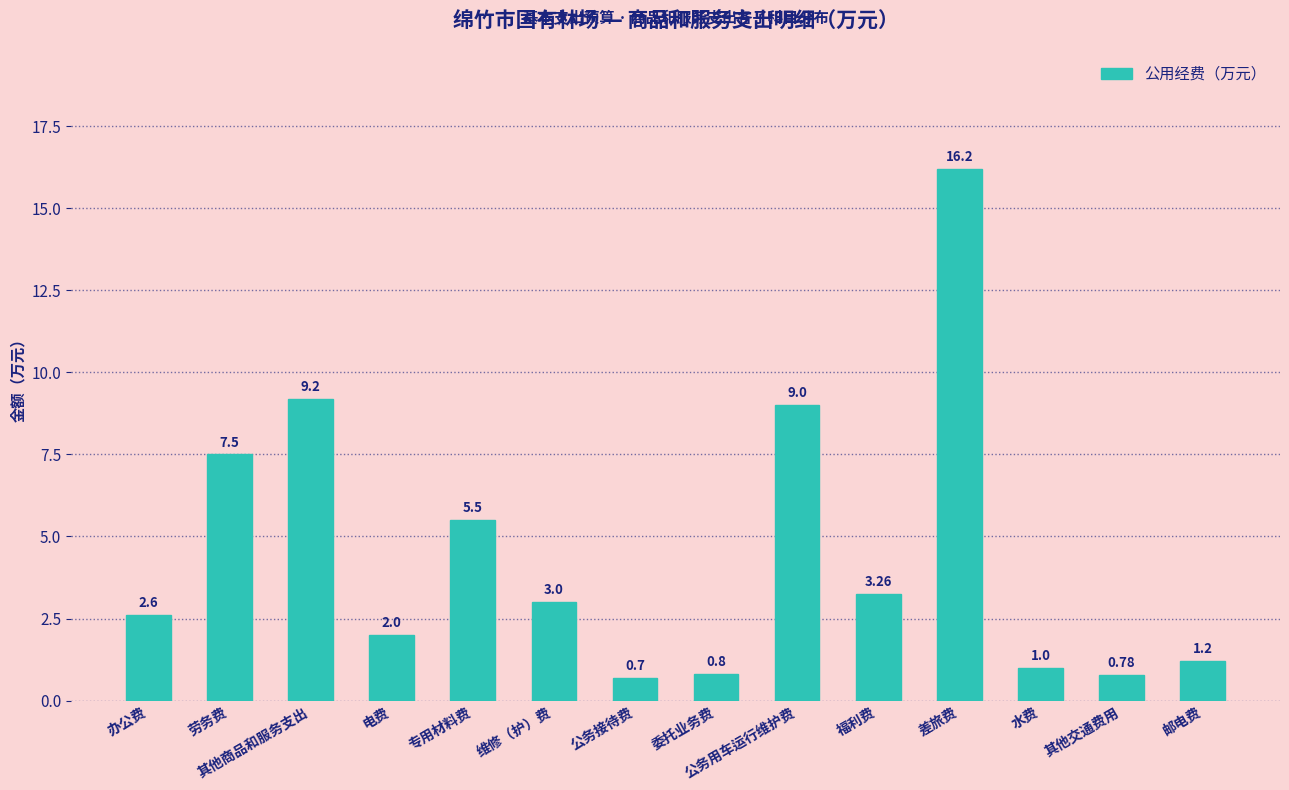

True or false: the data shows 1.7 at 福利费.

False